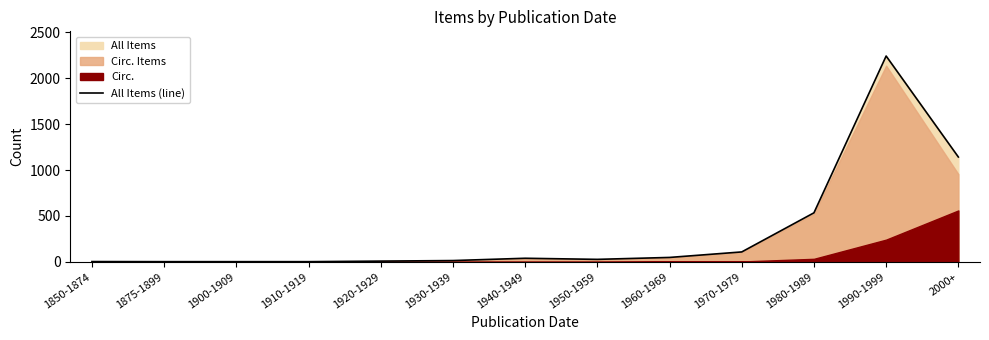

Is it true that the value at 1875-1899 is 2?

True